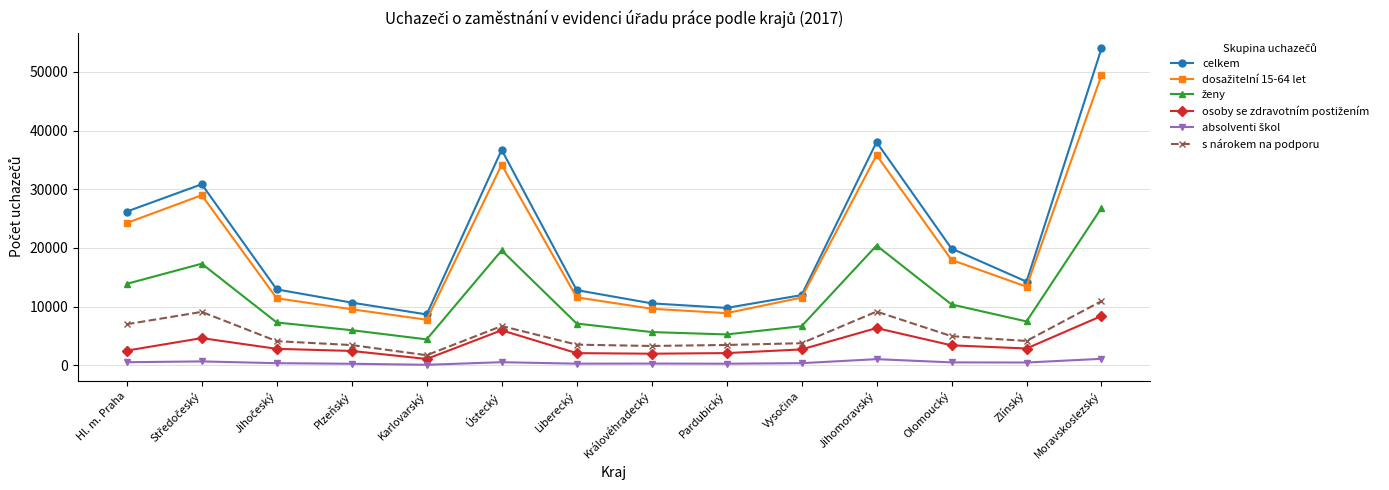

What is the minimum value shown in the chart?

91